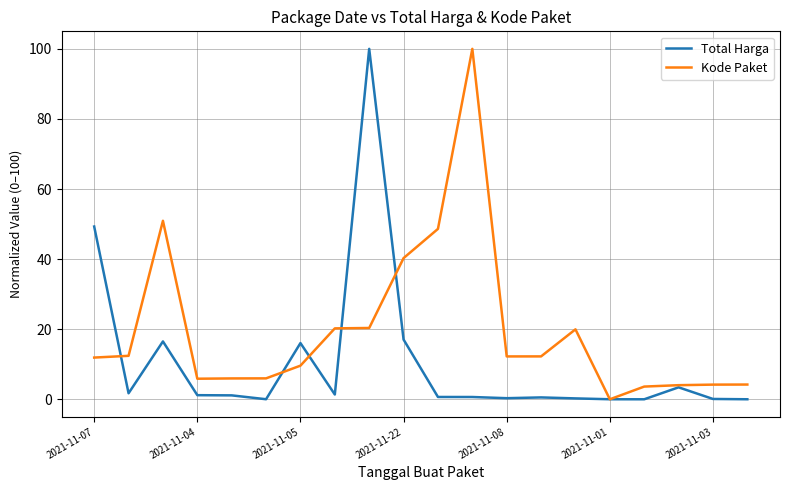

Which series has the largest total across all categories?

Kode Paket